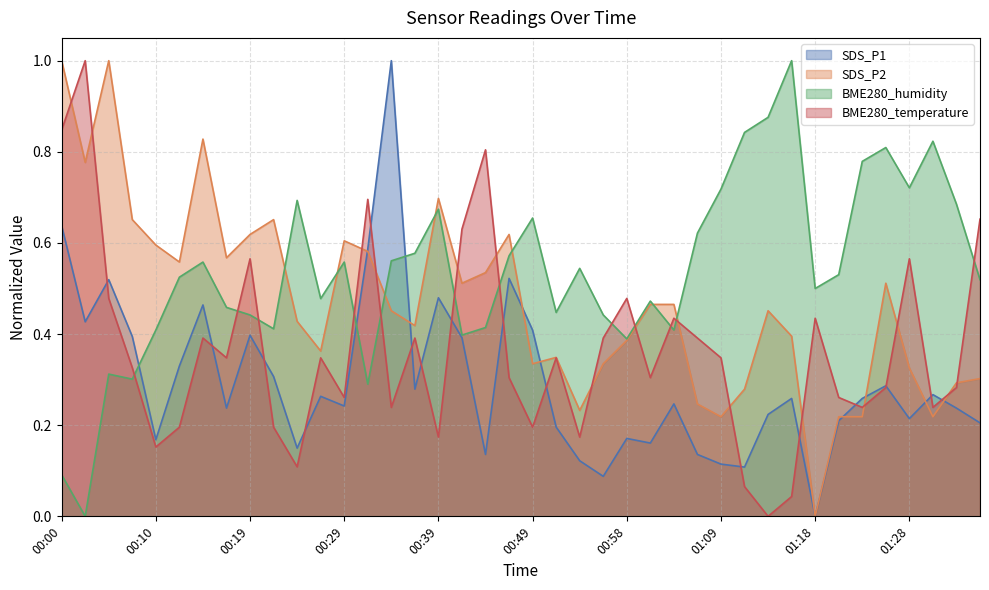

What is the difference between the highest and lowest values at 00:10?

0.4